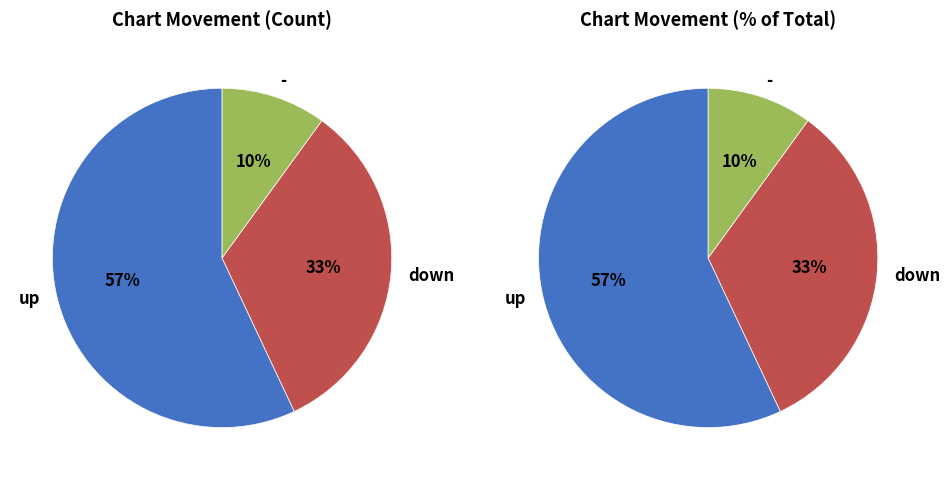

What percentage is the - slice, to the nearest percent?

10%